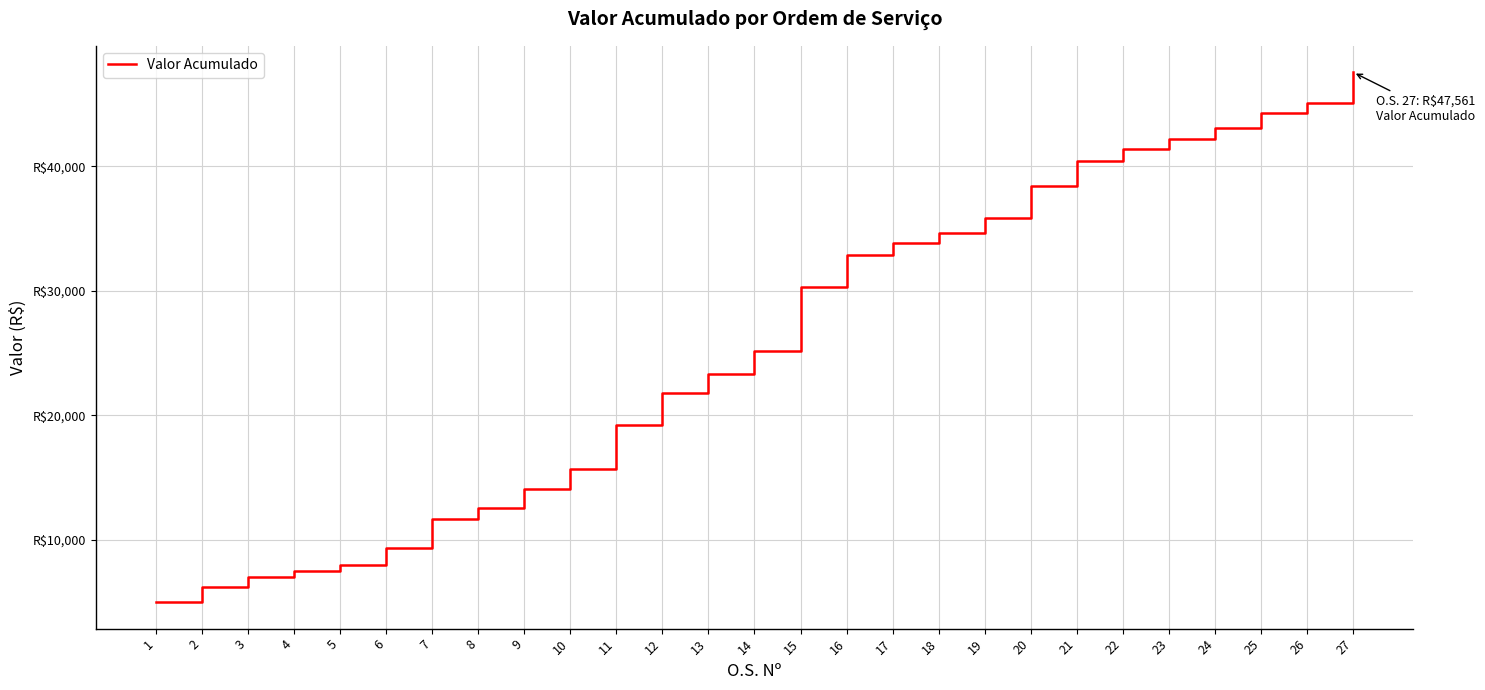

Where does the data first go above 25148?

15